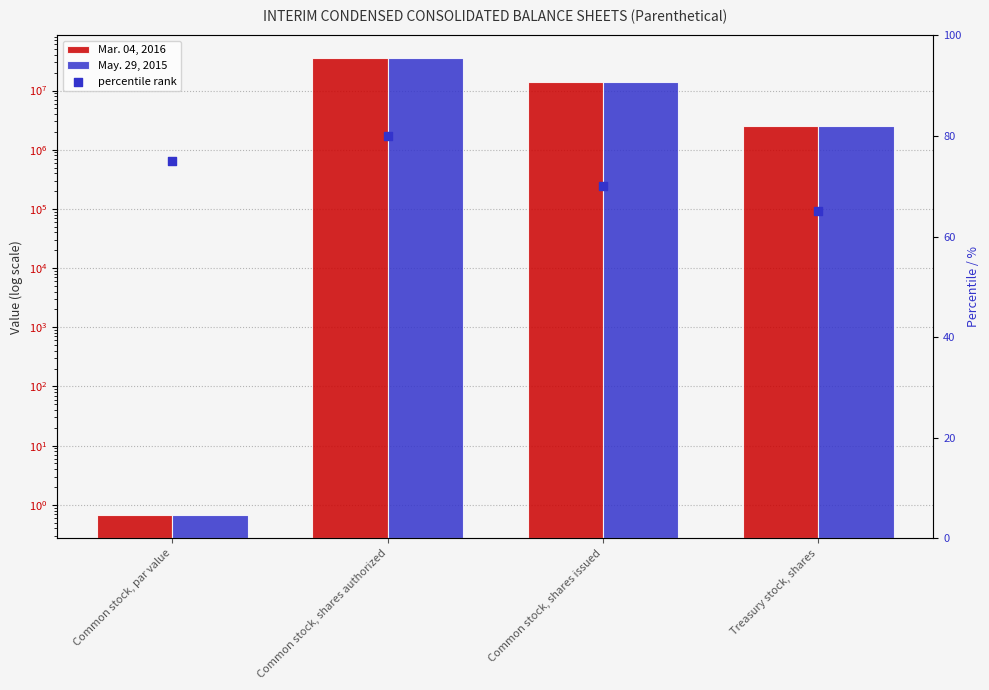

Which series has the largest total across all categories?

Mar. 04, 2016